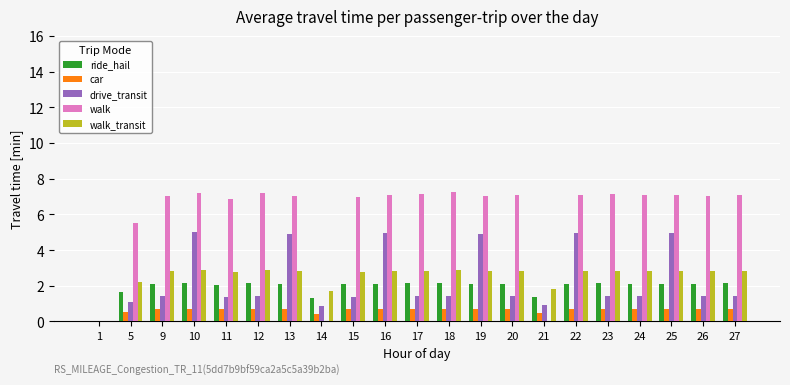

Is the value of drive_transit at 12 greater than the value of walk_transit at 27?

No